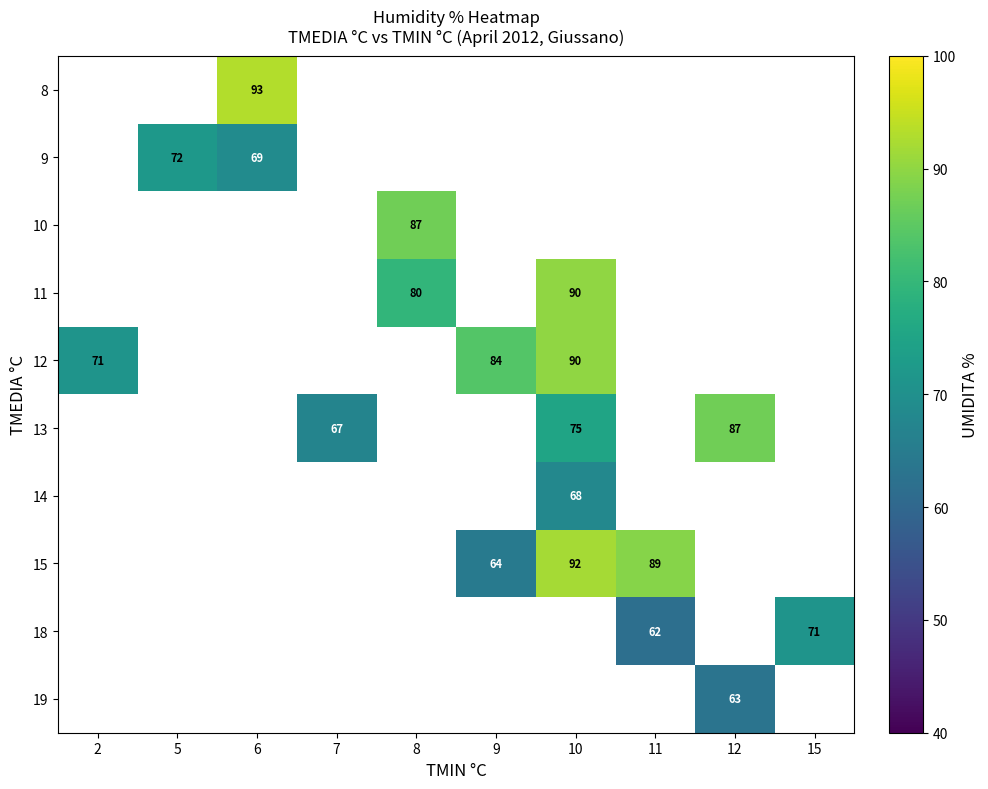

True or false: 12 has a value of 36 at 2.

False